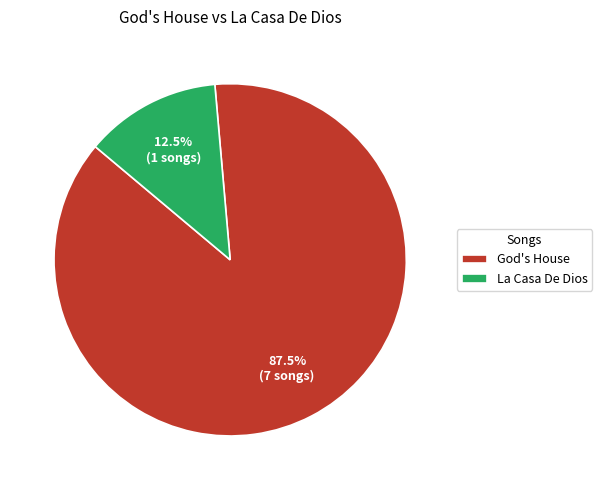

Is the sum of La Casa De Dios and God's House greater than half?

Yes